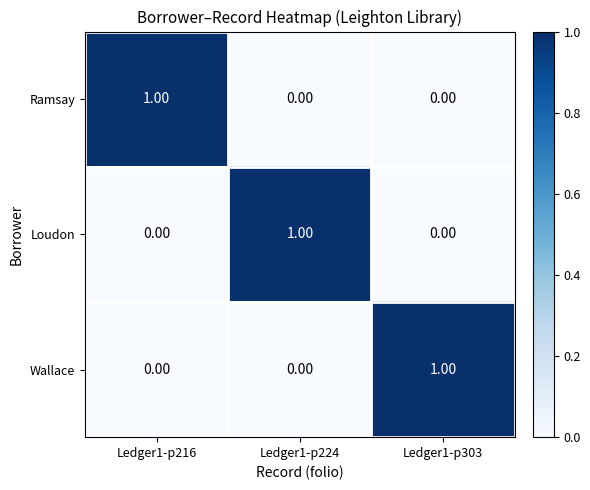

At how many categories does at least one series exceed 0?

3